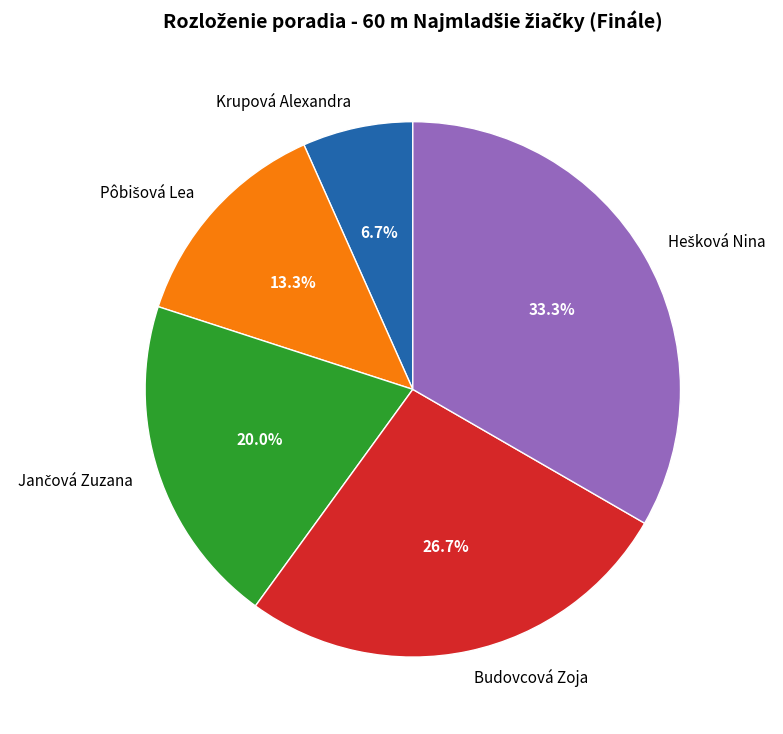

Does Budovcová Zoja account for over 50% of the chart?

No